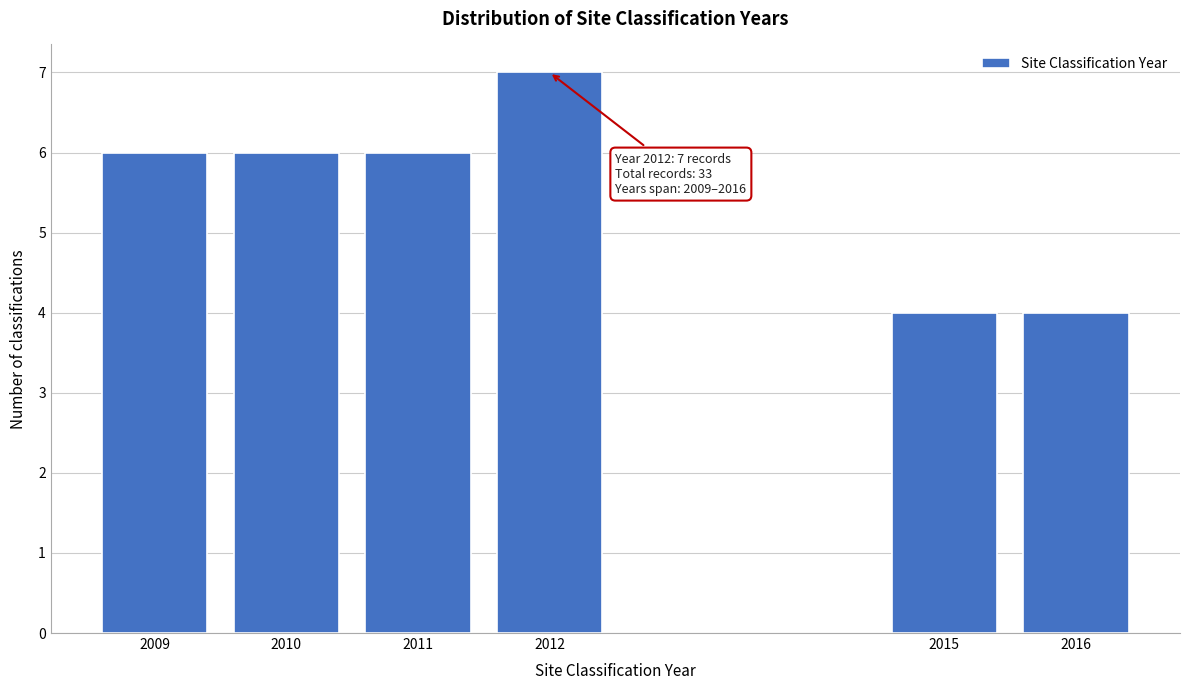

Reading right to left, extract all data points from this chart.

4	4	7	6	6	6